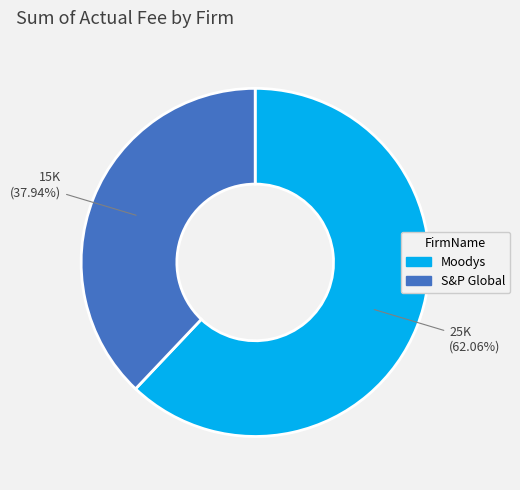

Does S&P Global represent more than half of the total?

No